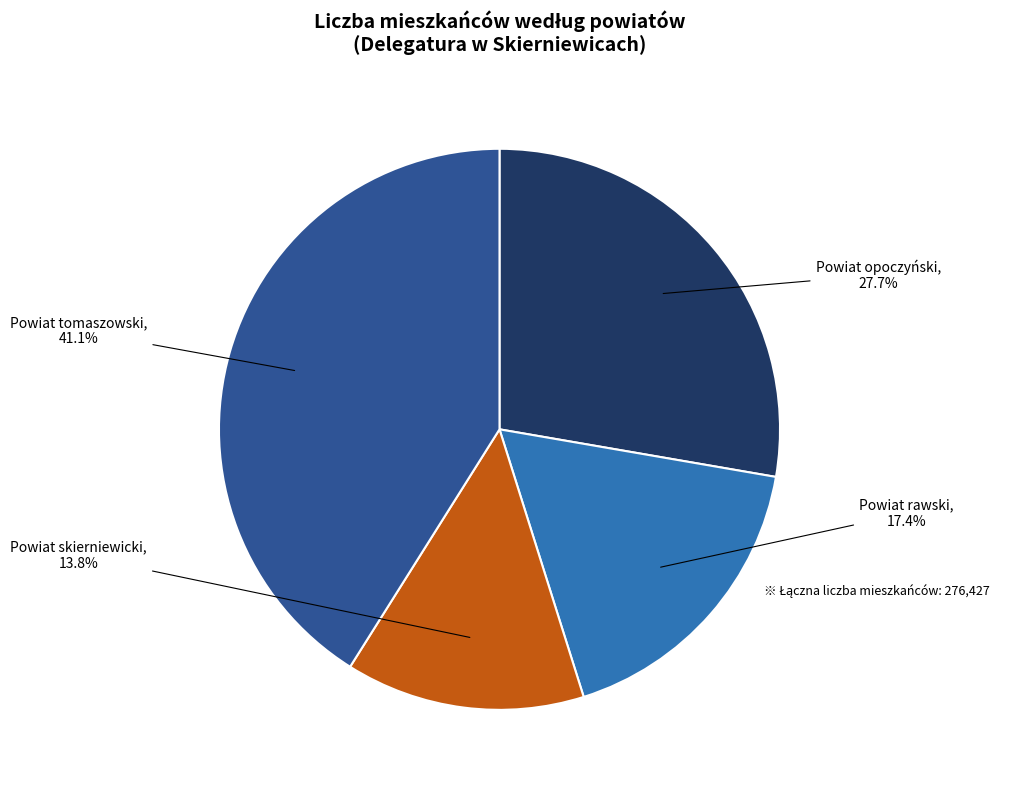

Is there a majority slice in this chart?

No